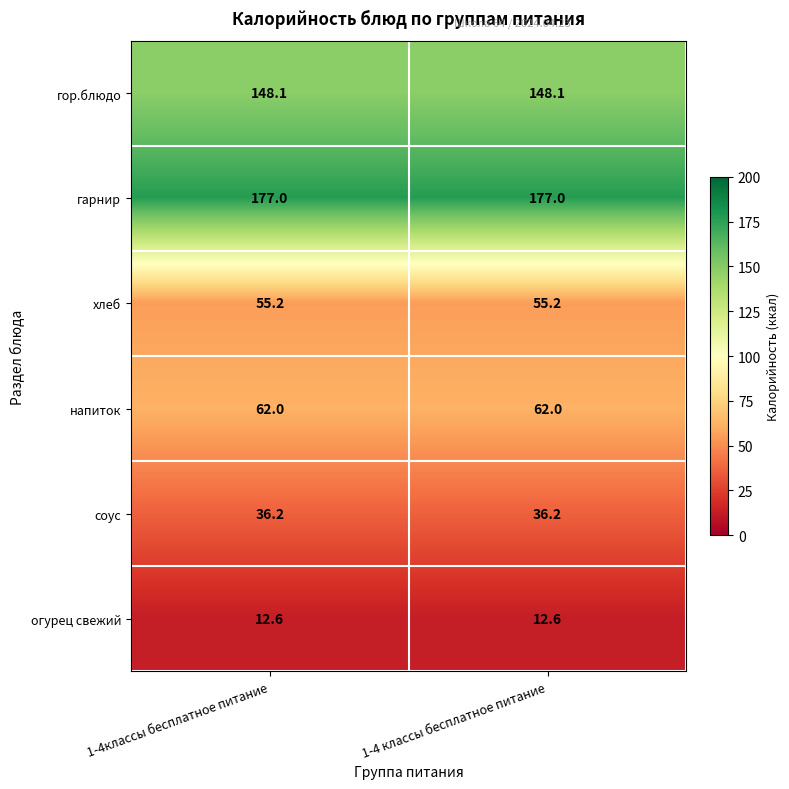

What is the total value across all series at 1-4 классы бесплатное питание?

491.1